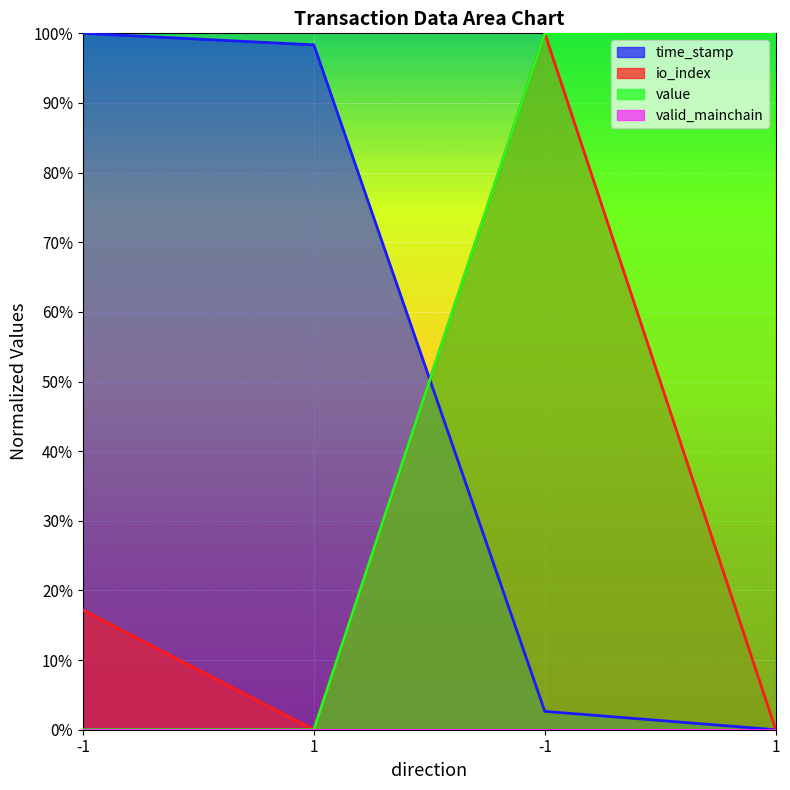

True or false: time_stamp has a value of 0.0 at 1.

True